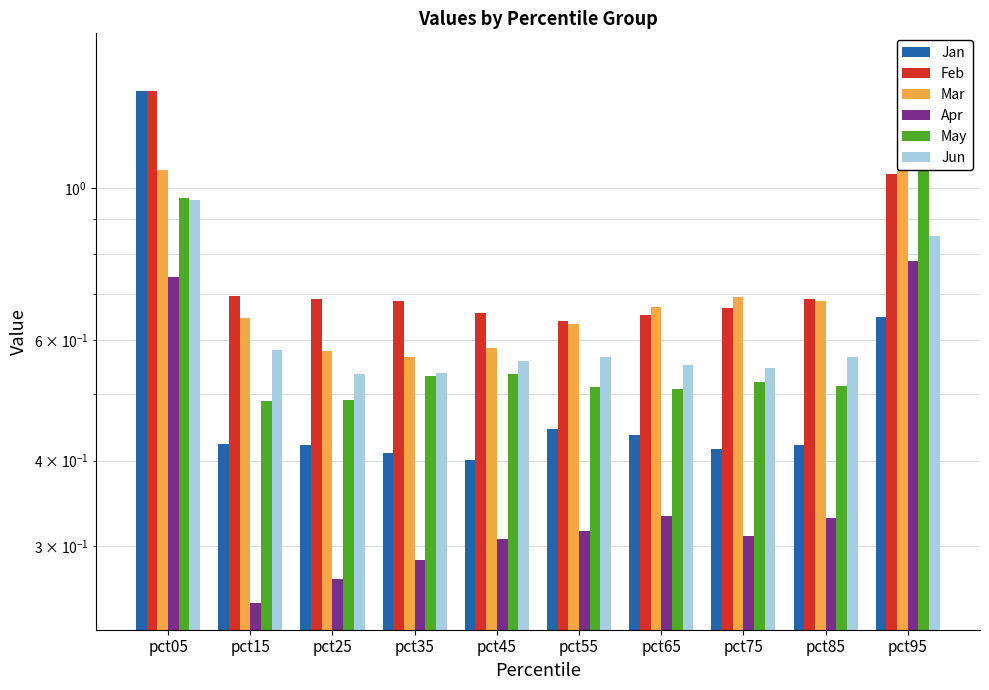

Count the Apr values in the range 0 to 1.

10